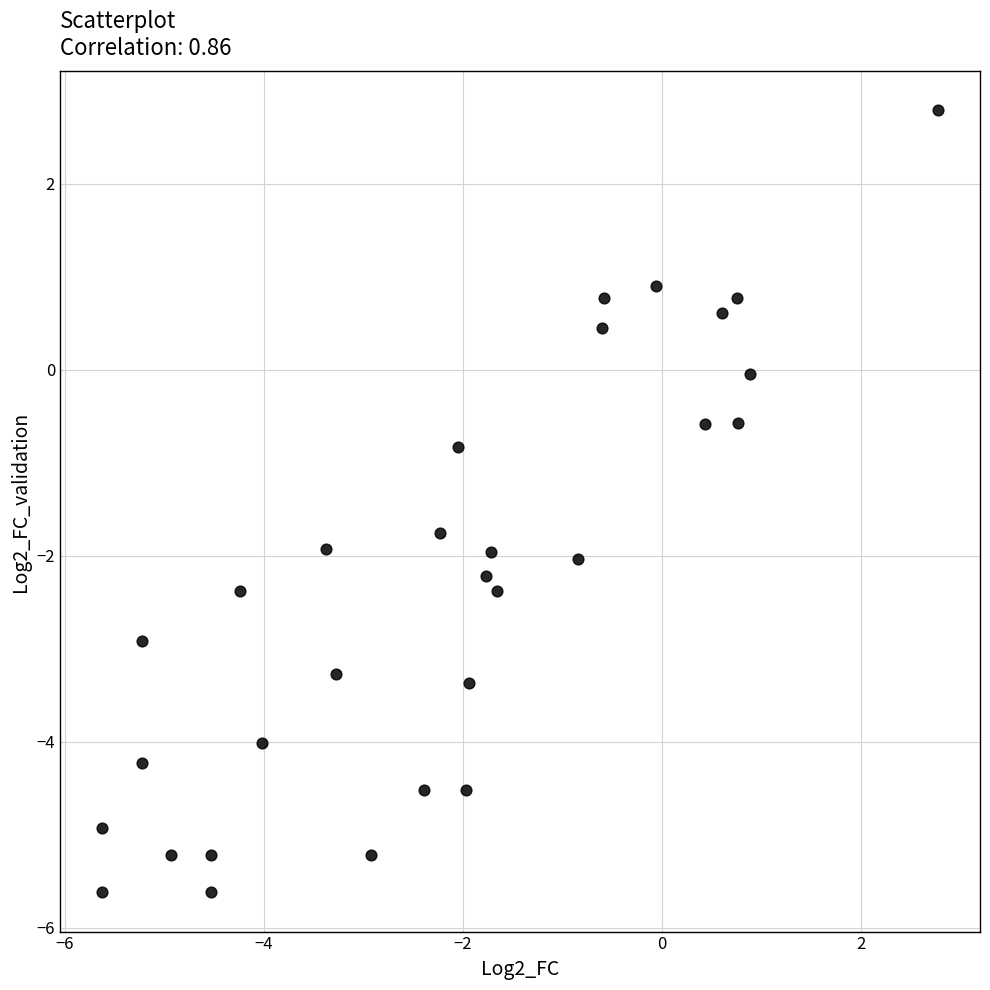

What is the range of X values (max minus min)?

8.4